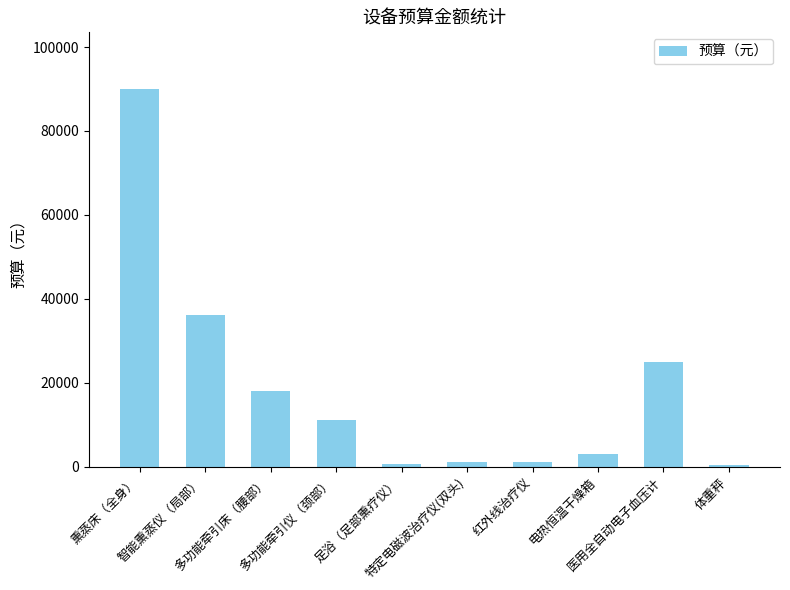

What is the label of the 8th bar from the left?

电热恒温干燥箱